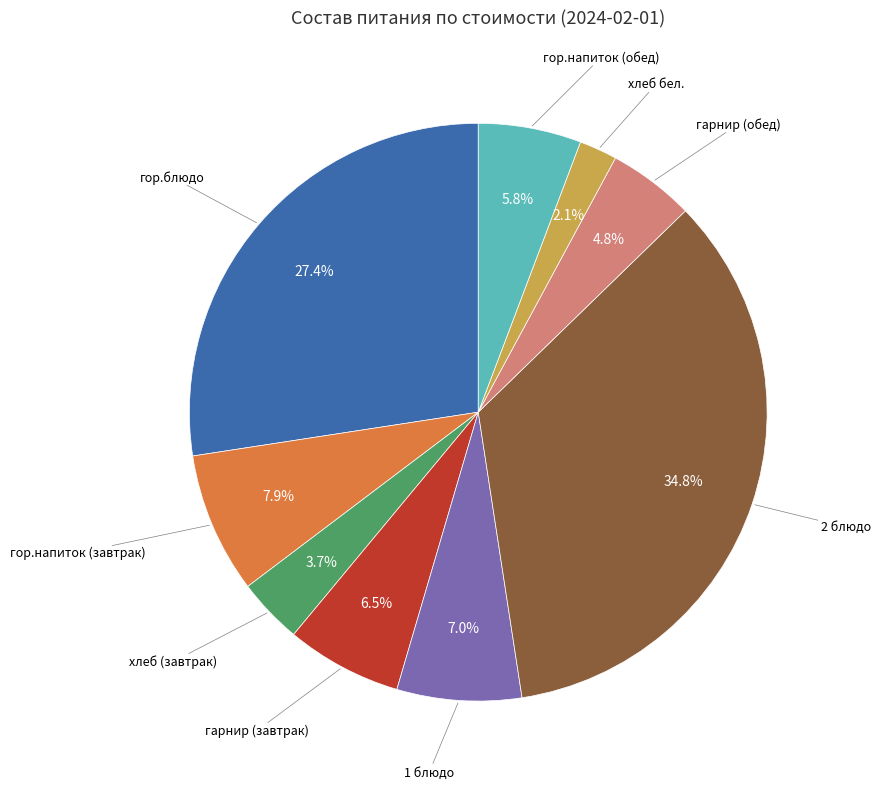

Does any single category account for the majority?

No